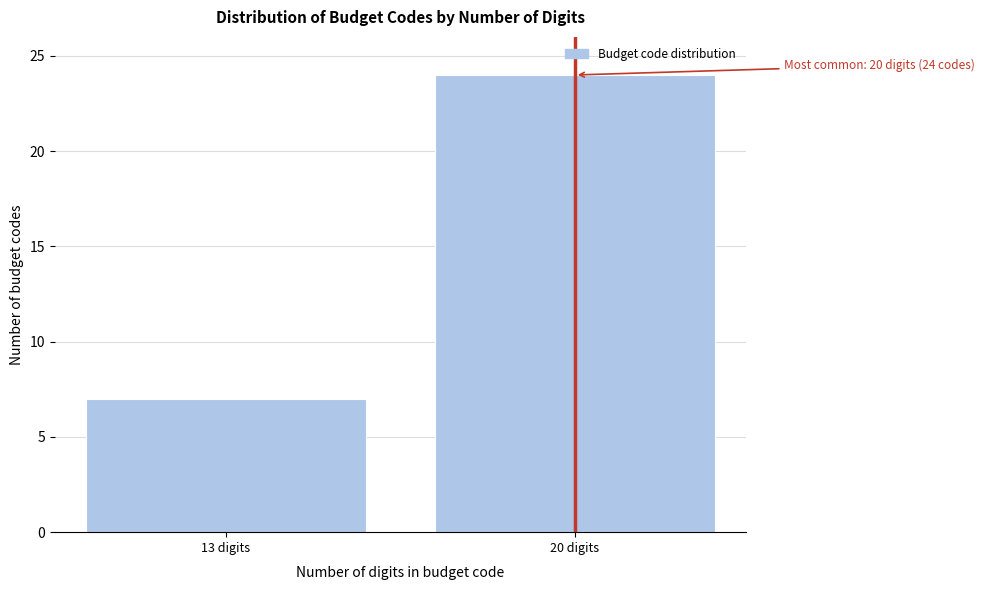

Reading left to right, what are all the values shown in this chart?

7	24